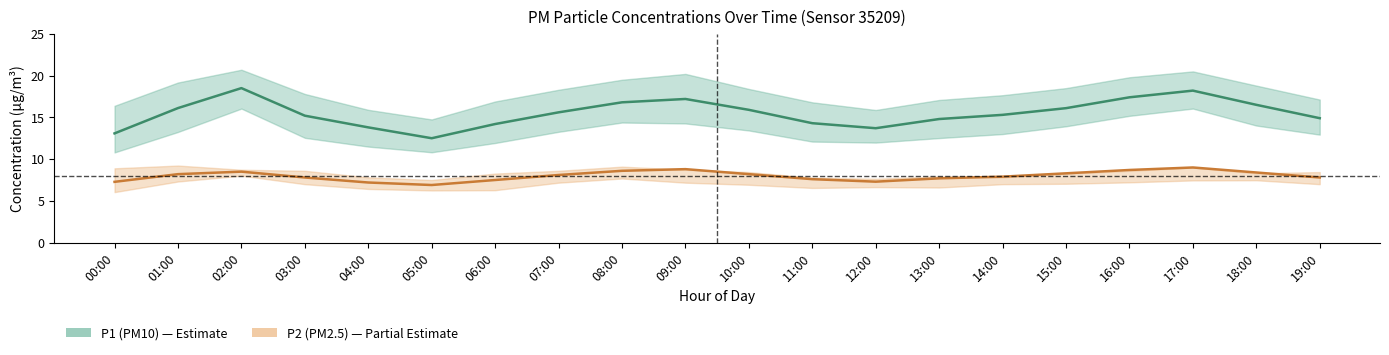

What is the label of the 20th point from the left?

19:00